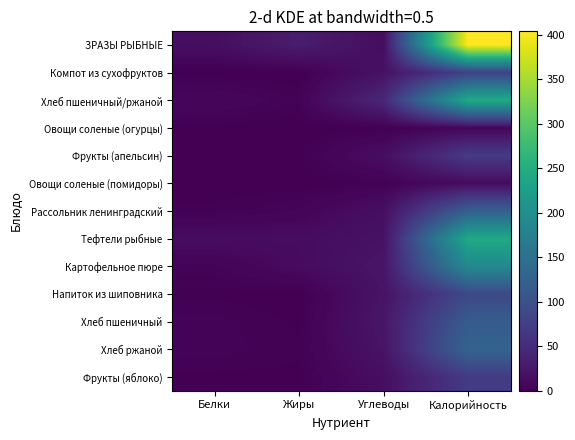

Reading left to right, transcribe all the data shown in this chart.

ЗРАЗЫ РЫБНЫЕ: Белки=15.0	Жиры=32.0	Углеводы=14.0	Калорийность=404.0
Компот из сухофруктов: Белки=0.0	Жиры=0.0	Углеводы=19.0	Калорийность=77.0
Хлеб пшеничный/ржаной: Белки=8.0	Жиры=3.0	Углеводы=45.0	Калорийность=246.0
Овощи соленые (огурцы): Белки=0.6	Жиры=0.0	Углеводы=1.0	Калорийность=6.0
Фрукты (апельсин): Белки=1.0	Жиры=1.0	Углеводы=15.0	Калорийность=70.0
Овощи соленые (помидоры): Белки=0.6	Жиры=0.0	Углеводы=2.1	Калорийность=12.0
Рассольник ленинградский: Белки=2.0	Жиры=5.0	Углеводы=16.0	Калорийность=122.0
Тефтели рыбные: Белки=13.0	Жиры=13.0	Углеводы=19.0	Калорийность=244.0
Картофельное пюре: Белки=4.0	Жиры=12.0	Углеводы=23.0	Калорийность=191.0
Напиток из шиповника: Белки=1.0	Жиры=0.0	Углеводы=21.0	Калорийность=88.0
Хлеб пшеничный: Белки=4.0	Жиры=1.0	Углеводы=24.0	Калорийность=117.0
Хлеб ржаной: Белки=4.0	Жиры=2.0	Углеводы=21.0	Калорийность=129.0
Фрукты (яблоко): Белки=1.0	Жиры=1.0	Углеводы=15.0	Калорийность=70.0